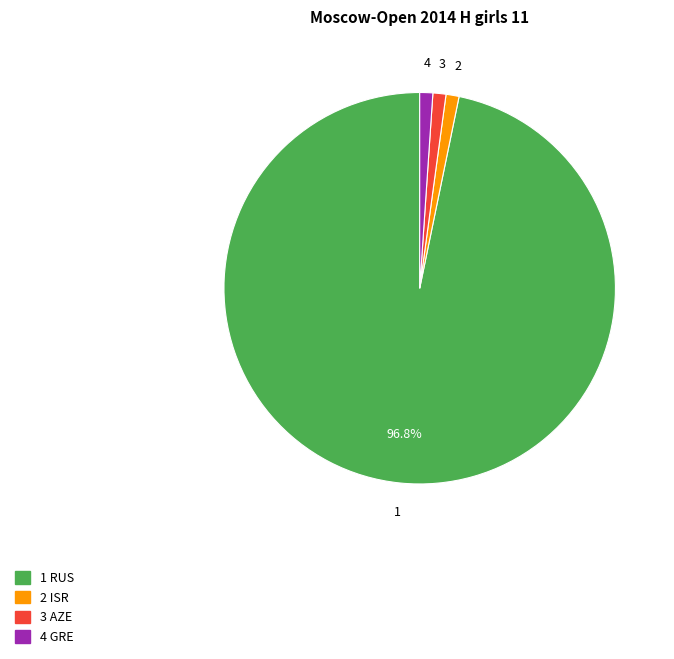

Is there a majority slice in this chart?

Yes